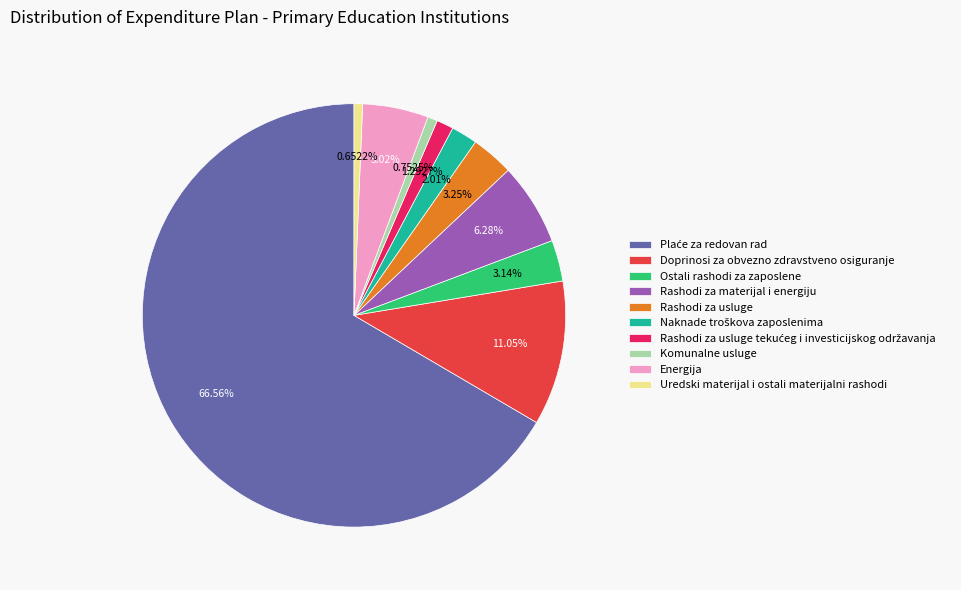

To the nearest percent, what is the difference between the largest and smallest slice percentages?

66%